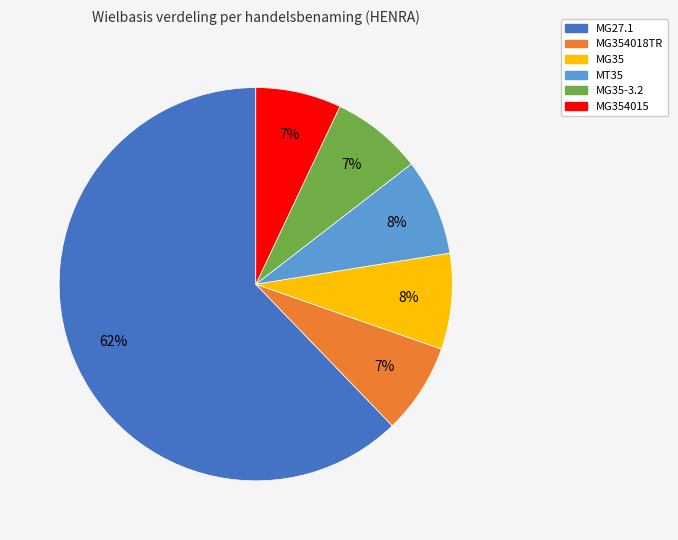

Is there any slice that represents more than half of the pie?

Yes